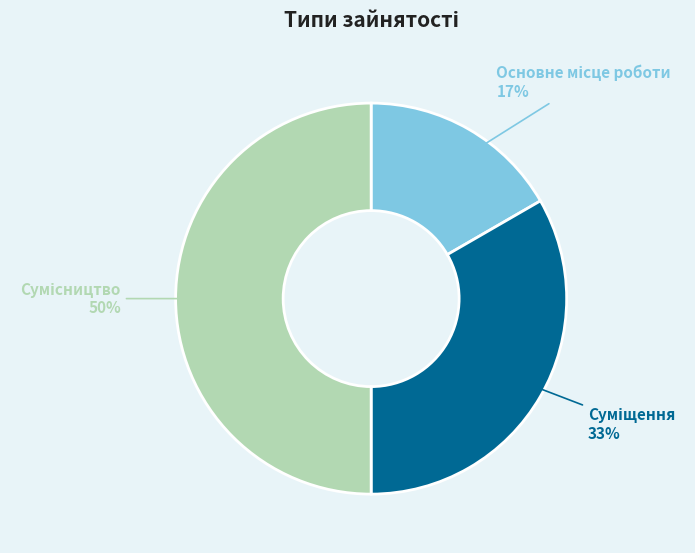

To the nearest percent, what is the average slice percentage?

33%